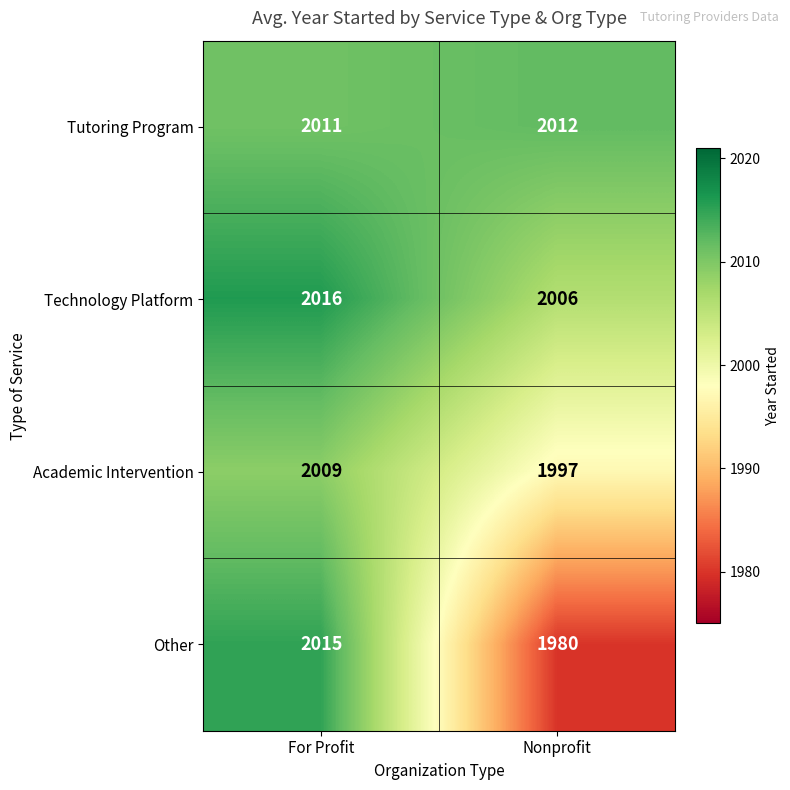

What is the maximum value shown in the chart?

2016